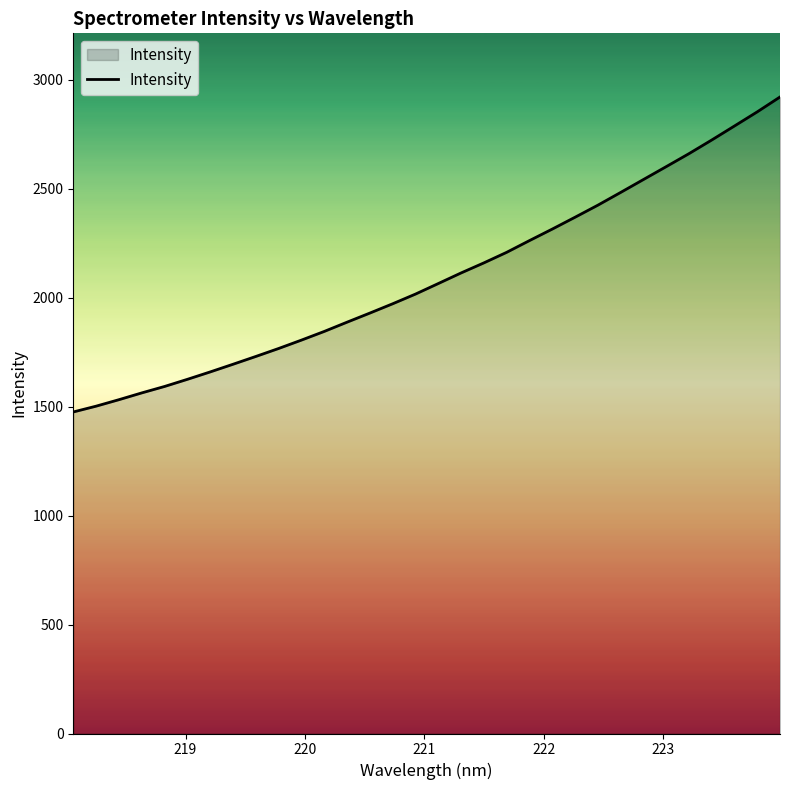

True or false: the data has more than 1 interior local peaks.

False